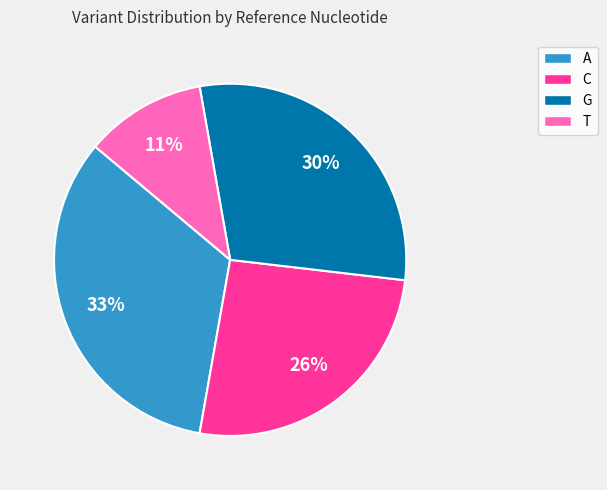

The T slice represents 11% of the pie. True or false?

True